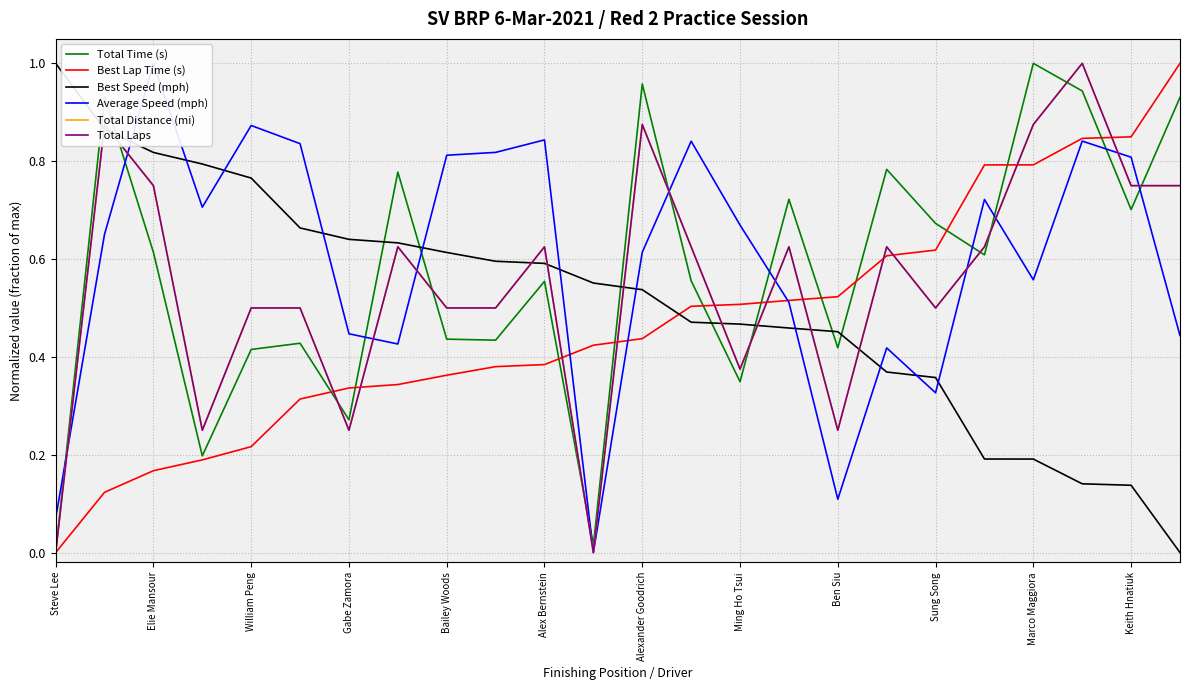

Where do Average Speed (mph) and Total Time (s) first cross each other?

Steve Lee and Elie Mansour